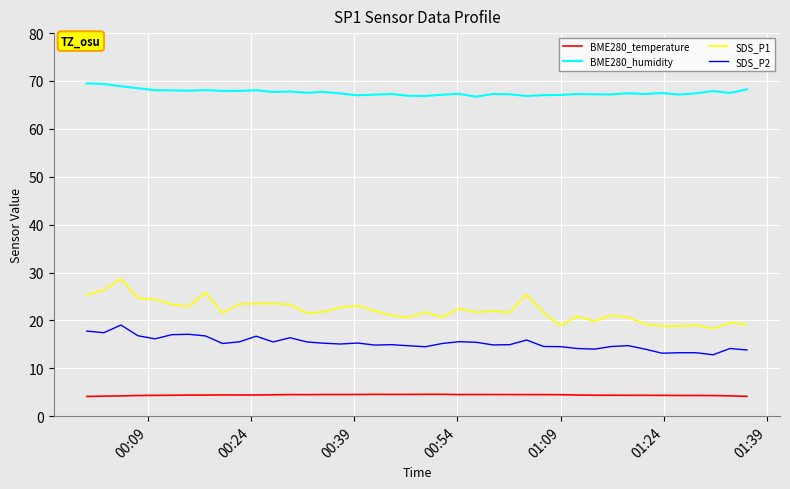

Which series has the largest total across all categories?

BME280_humidity